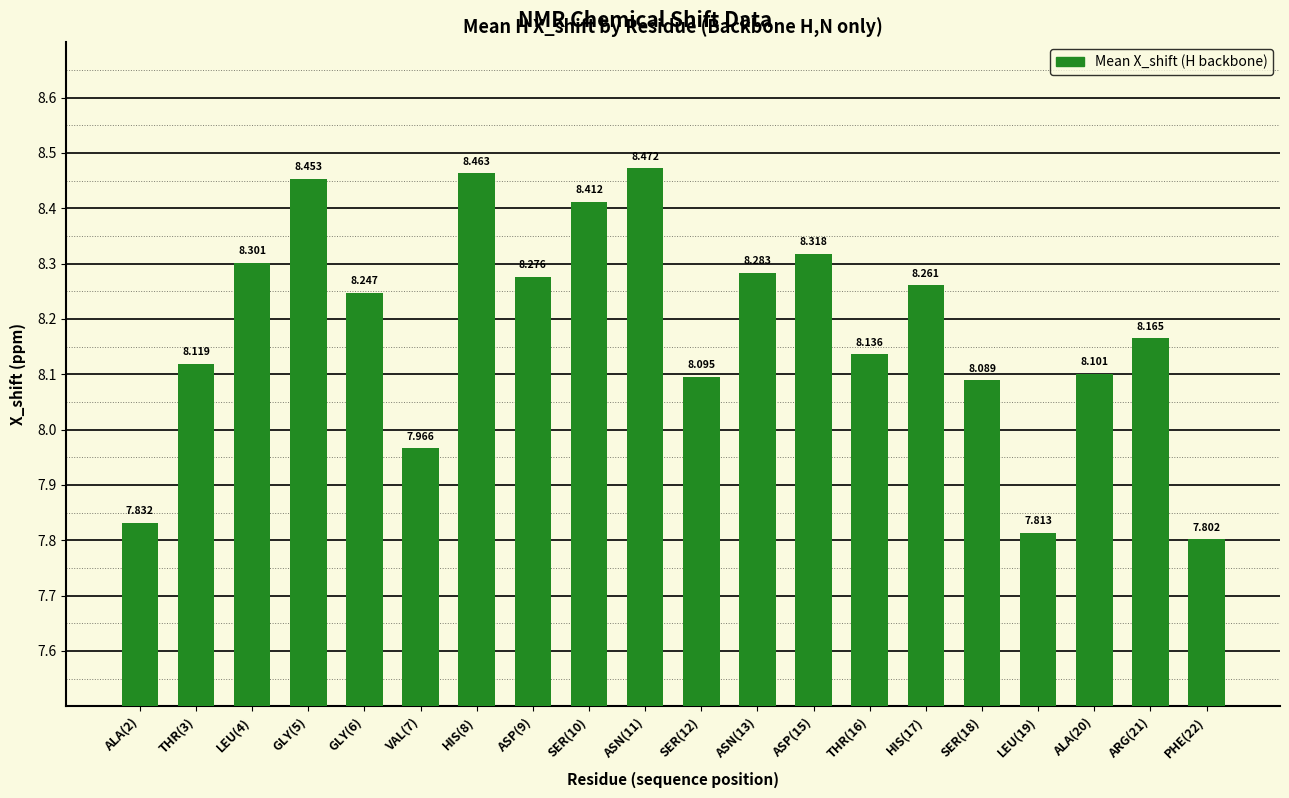

What is the difference between the values at THR(16) and GLY(6)?

0.1